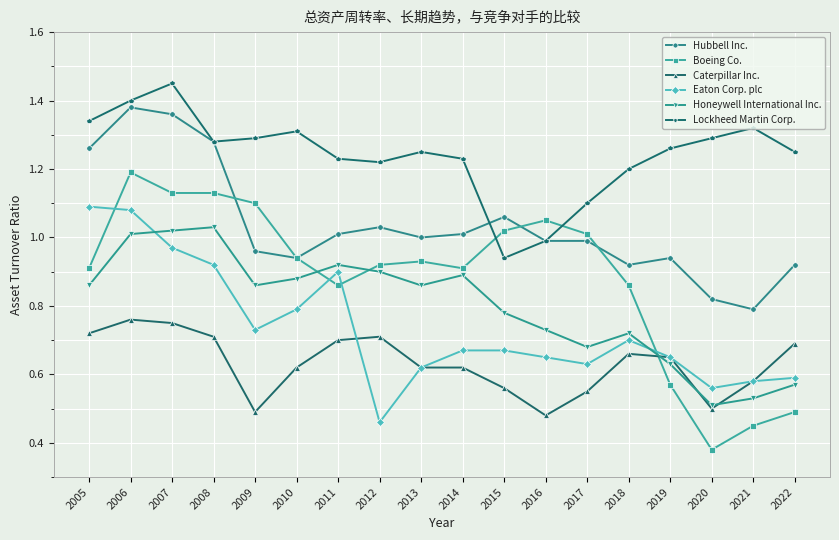

List the series in order of their peak value, lowest first.

Caterpillar Inc., Honeywell International Inc., Eaton Corp. plc, Boeing Co., Hubbell Inc., Lockheed Martin Corp.